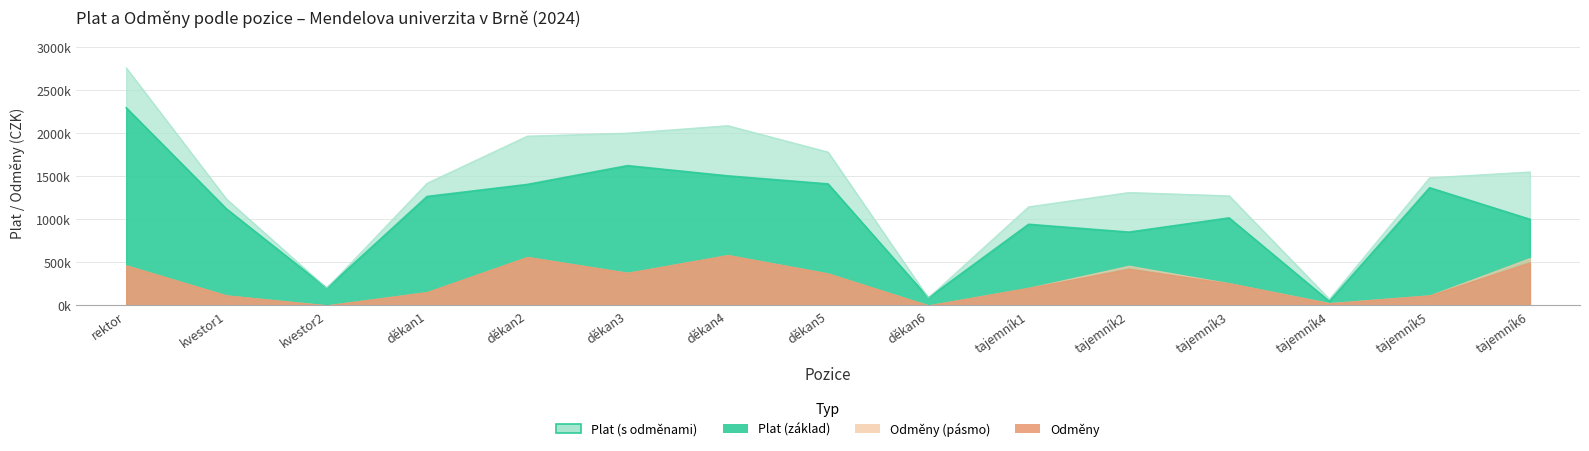

Where is the data nearest to the value 1170963?

kvestor1